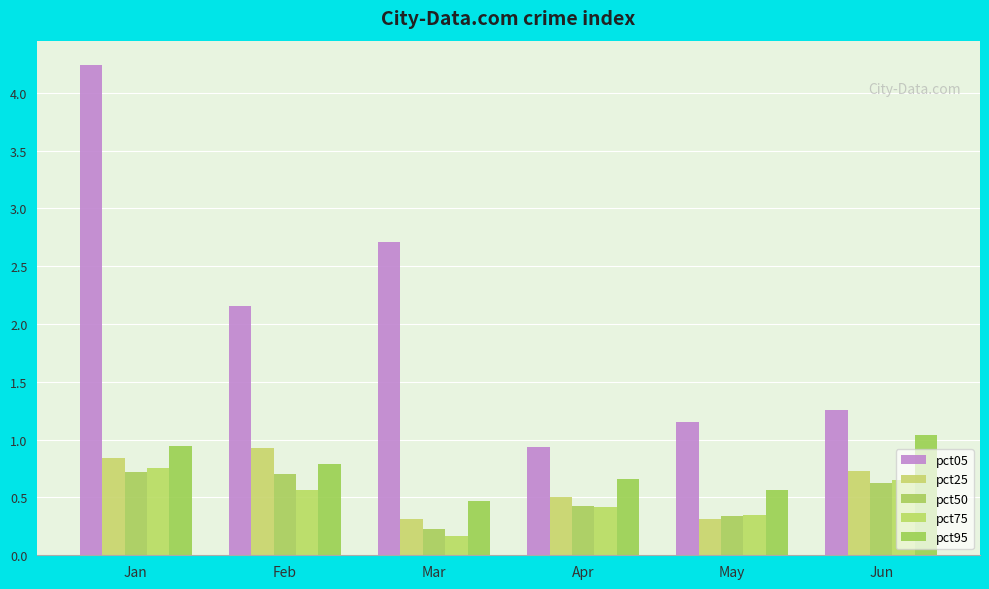

Count the number of categories in the chart.

6